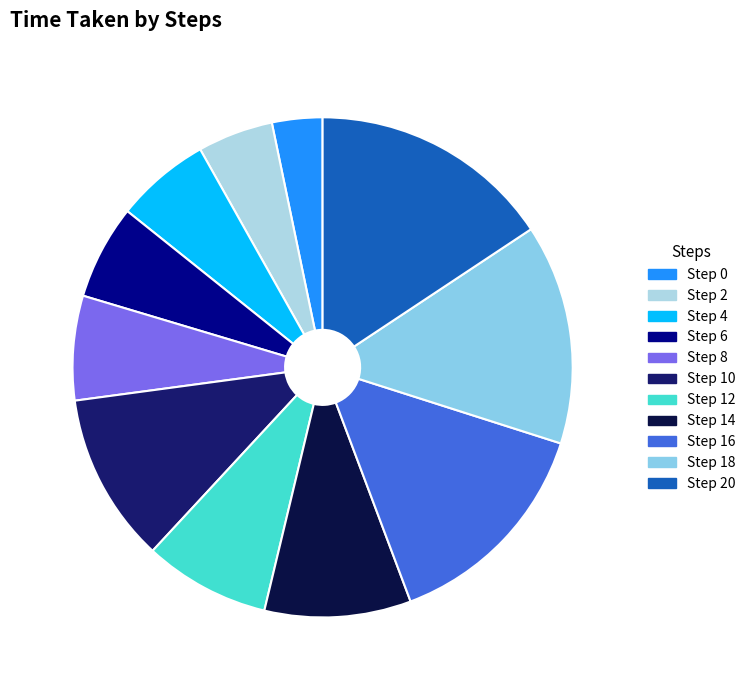

Rank the categories by value from highest to lowest.

20, 16, 18, 10, 14, 12, 8, 4, 6, 2, 0